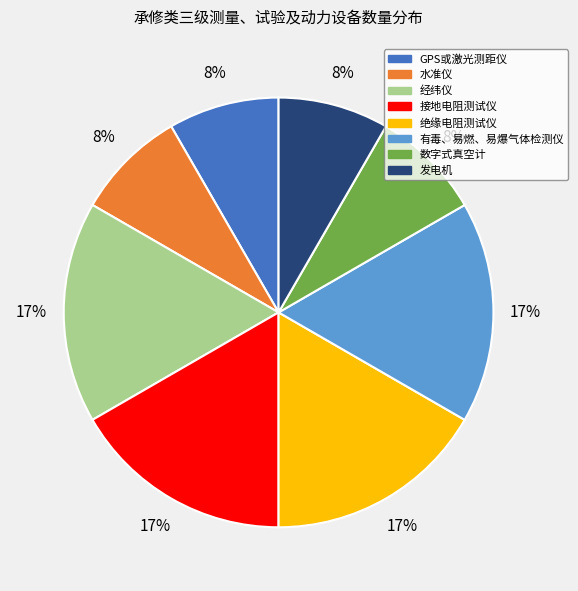

To the nearest percent, what is the combined percentage of 接地电阻测试仪 and GPS或激光测距仪?

25%